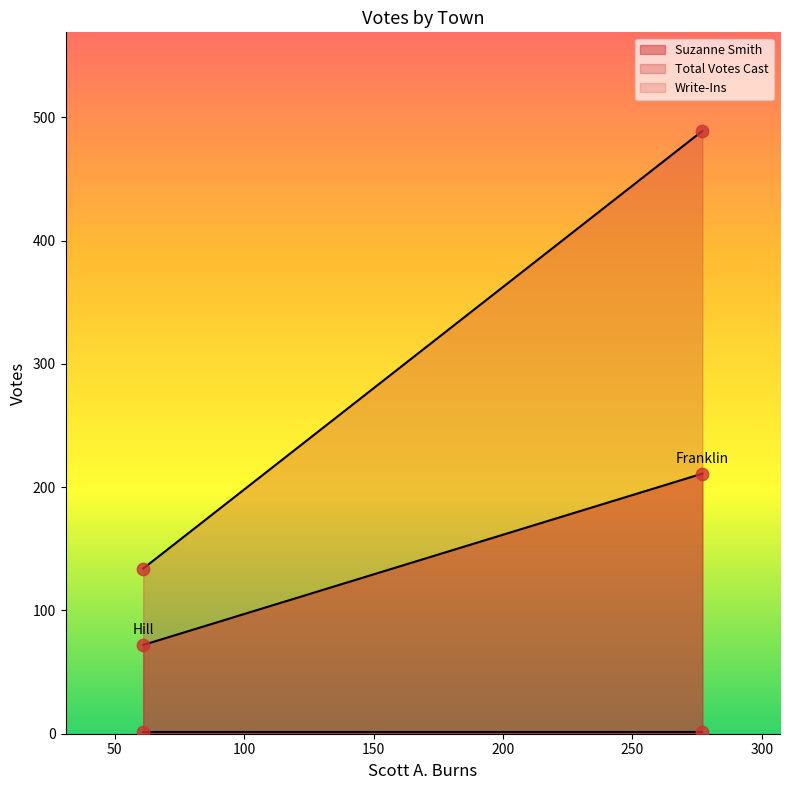

Which series has the largest Y range (max minus min)?

Total Votes Cast